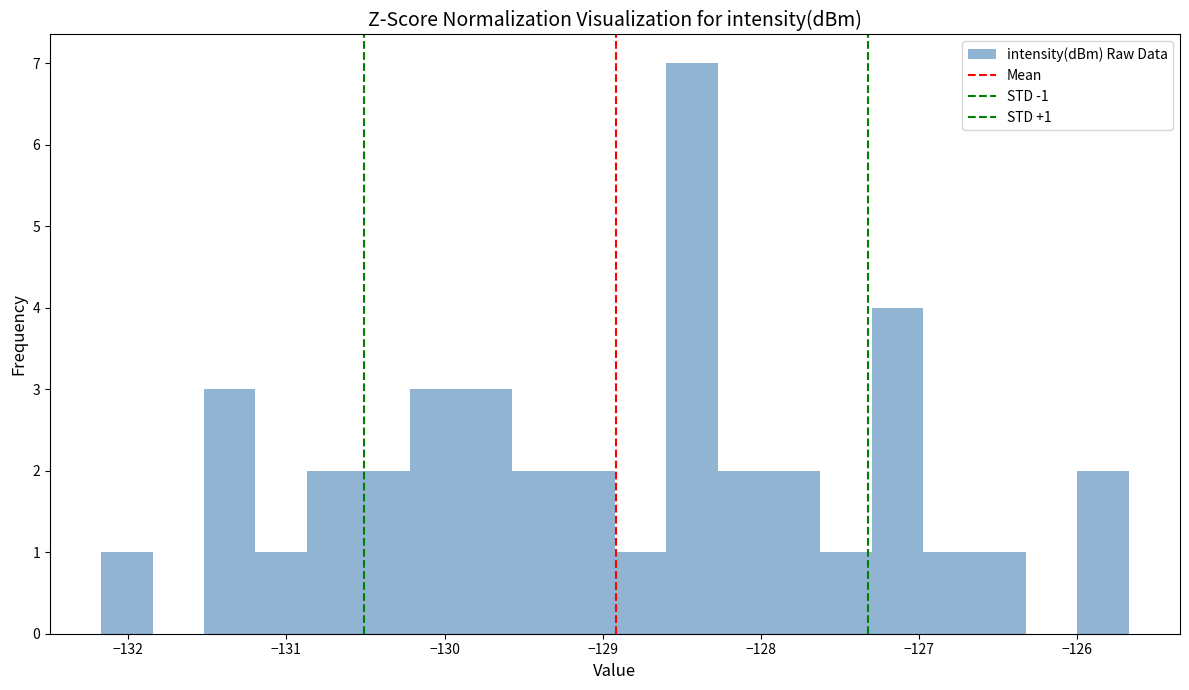

Around what value on the x-axis is the tallest bar? Give the approximate position of its centre, as read against the axis.

-128.4